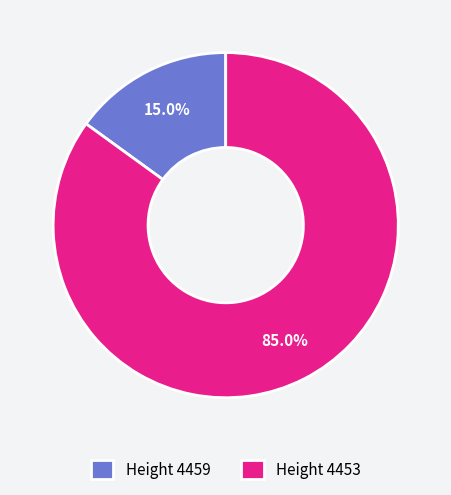

To the nearest percent, what percentage of the pie is Height 4453?

85%